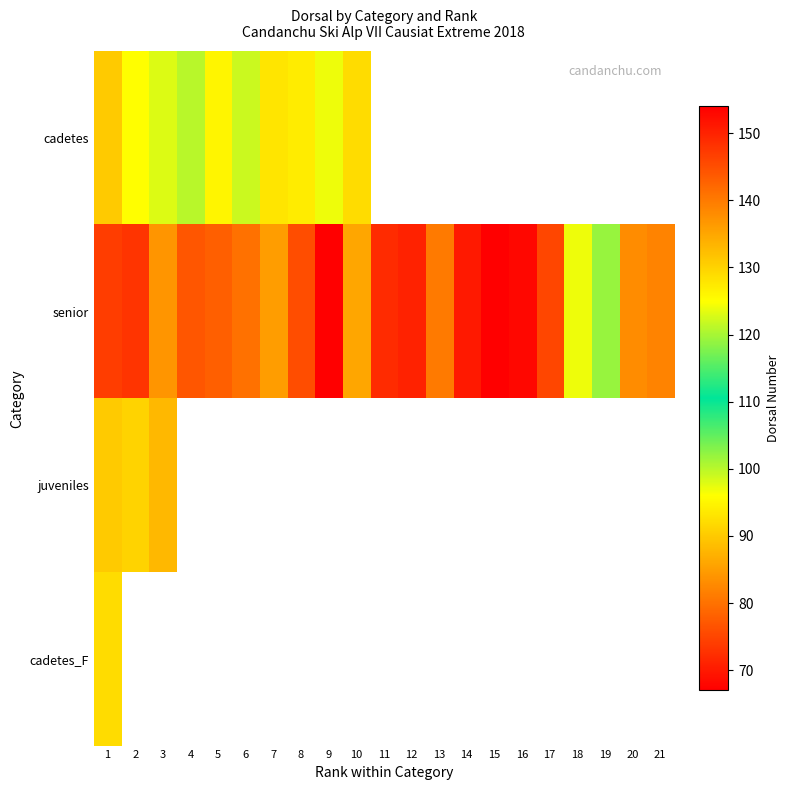

Which has a higher value, 12 or 1?

1